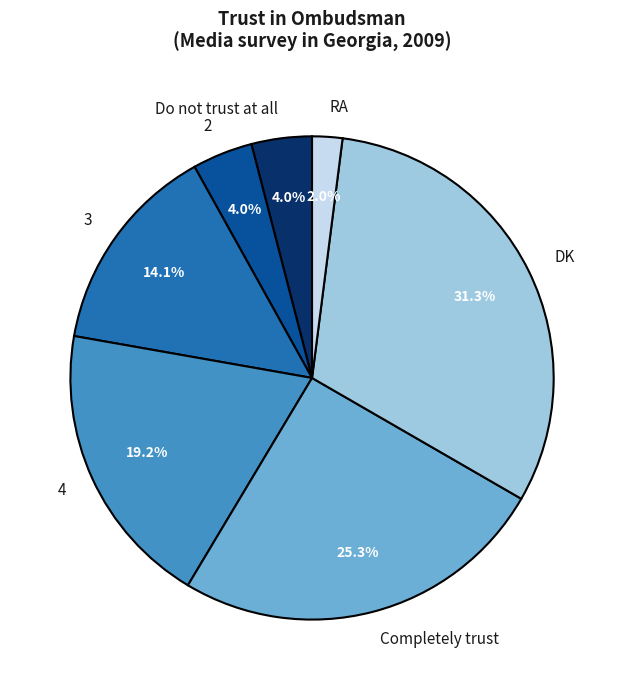

What is the smallest slice in the pie chart?

RA